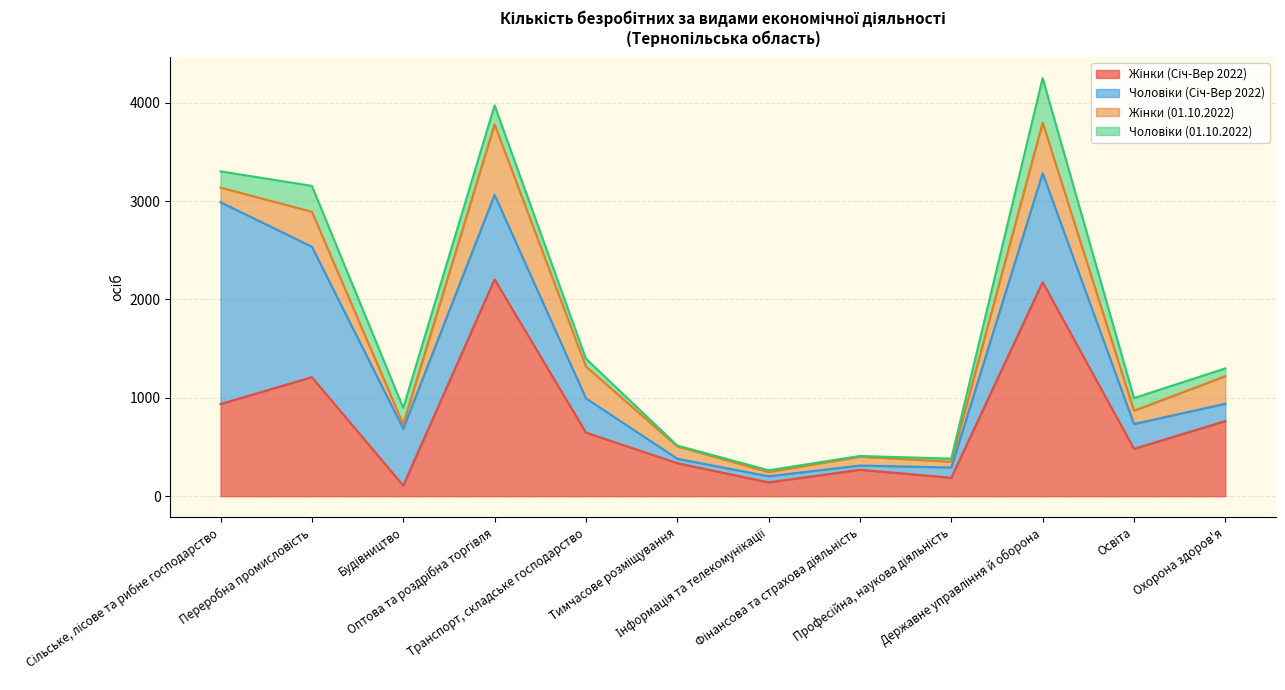

At how many categories does at least one series exceed 1111?

4